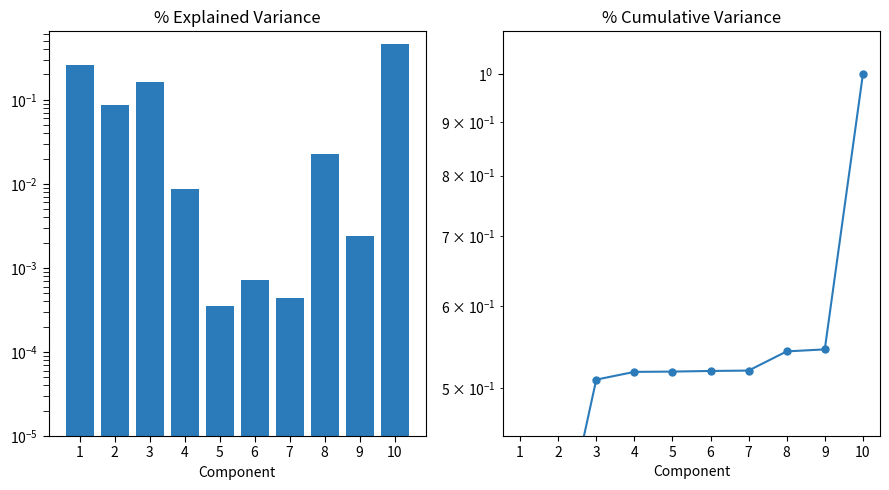

Is it true that 前年度末残高 equals 0.0 at 8?

False